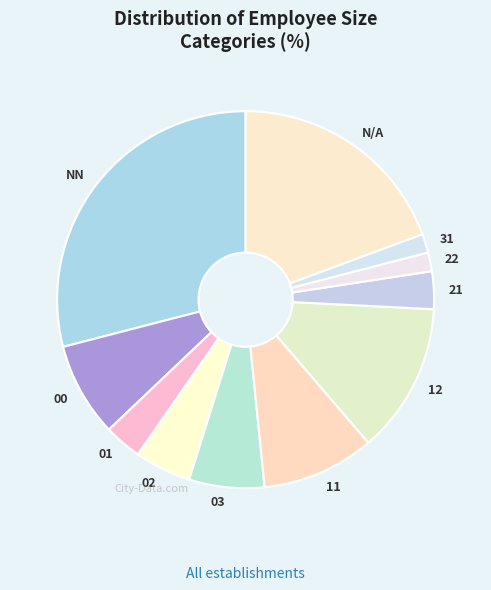

Is 01 the majority of the pie?

No